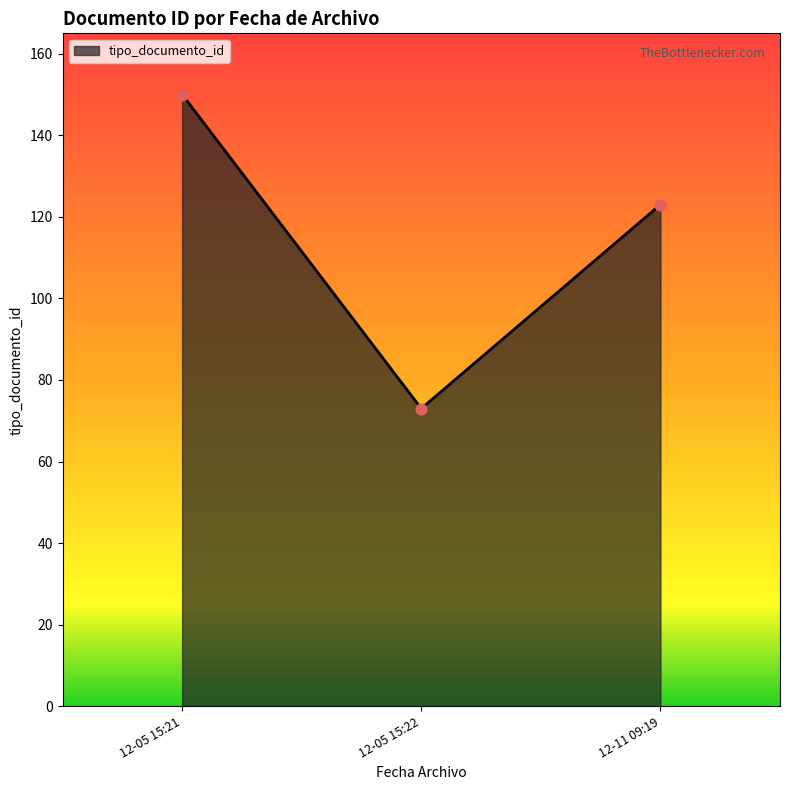

Approximately how many times larger is the value at 12-05 15:22 compared to 12-11 09:19?

0.6